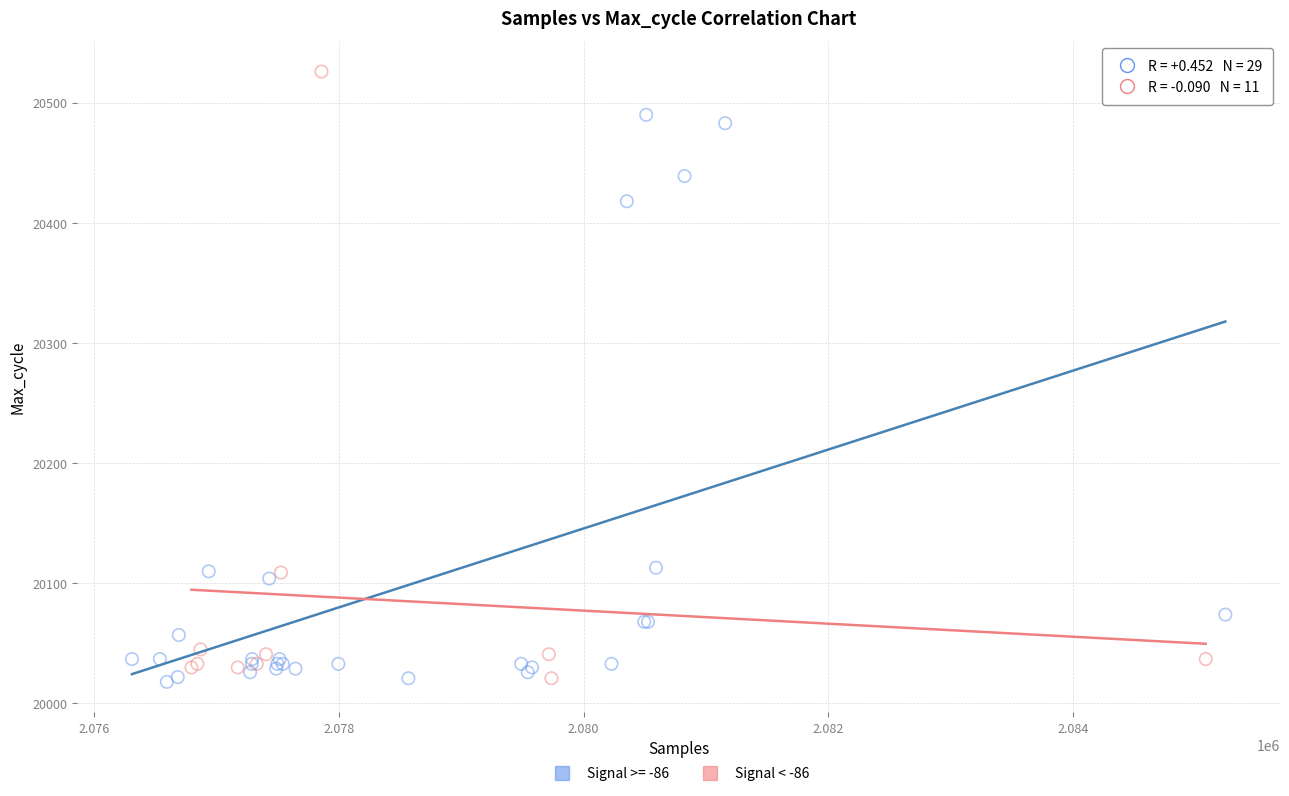

Which series has the widest spread of Y values?

Signal < -86